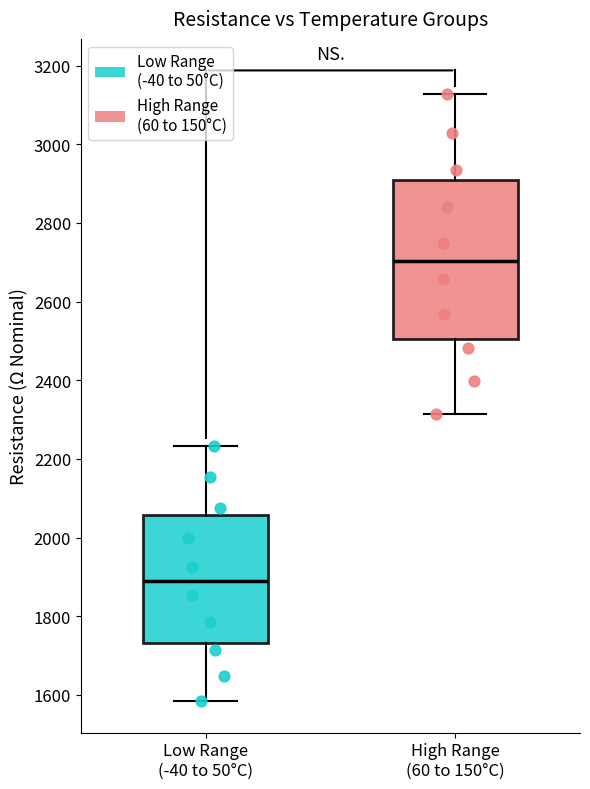

Which box's median line is the lowest?

Low Range (-40 to 50°C)